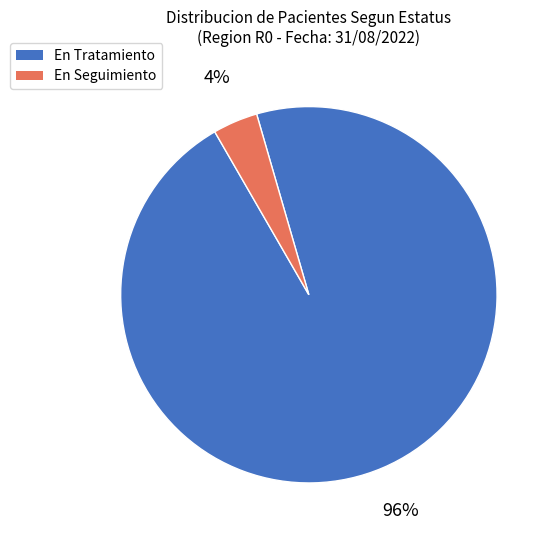

To the nearest percent, what is the average slice percentage?

50%